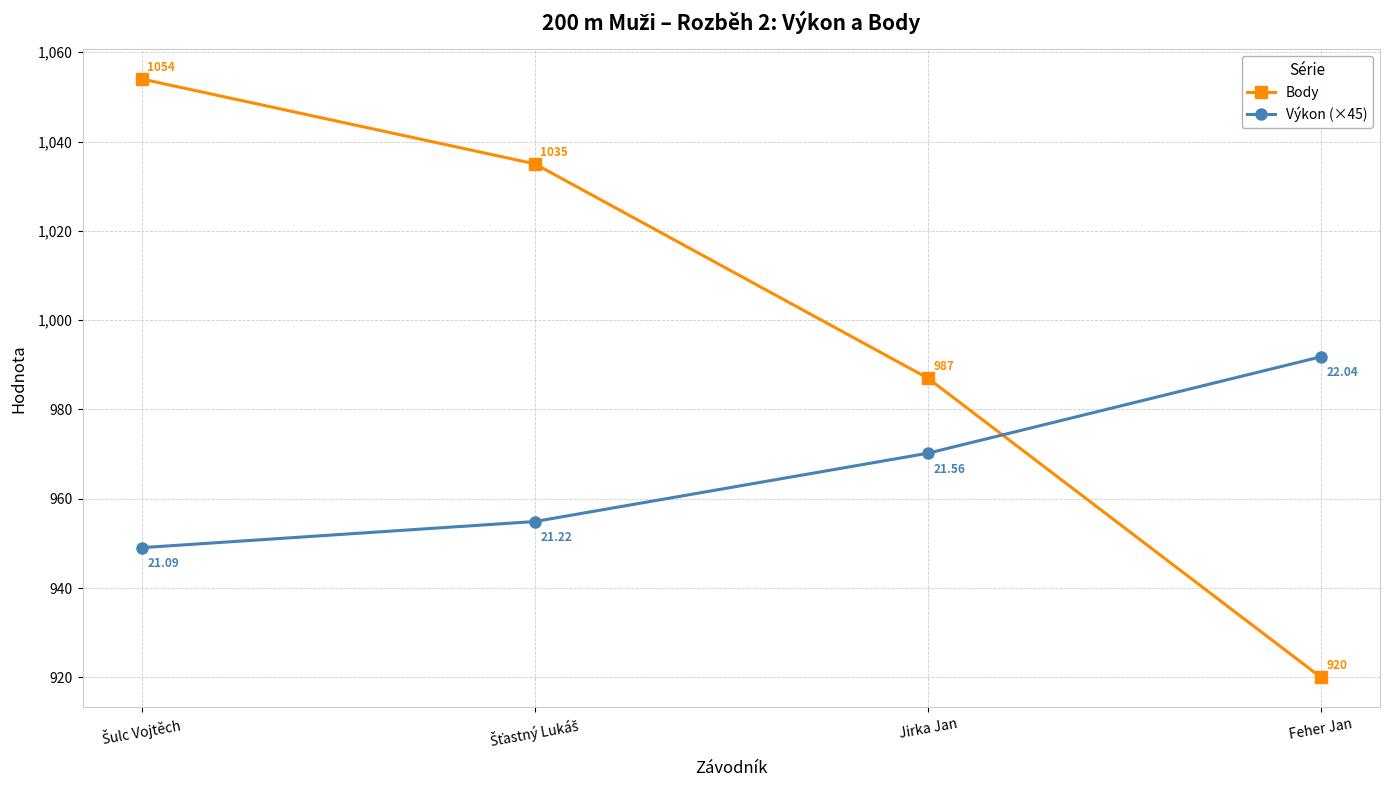

The Výkon (×45) series shows 1594.2 at Jirka Jan. True or false?

False